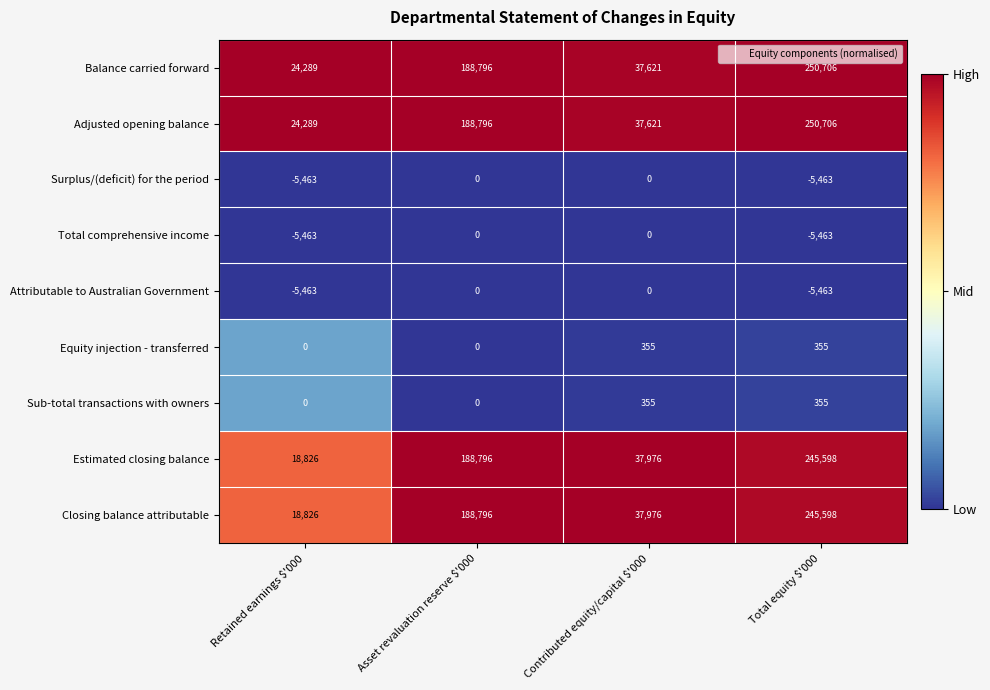

The Closing balance attributable series shows 319331 at Total equity $'000. True or false?

False